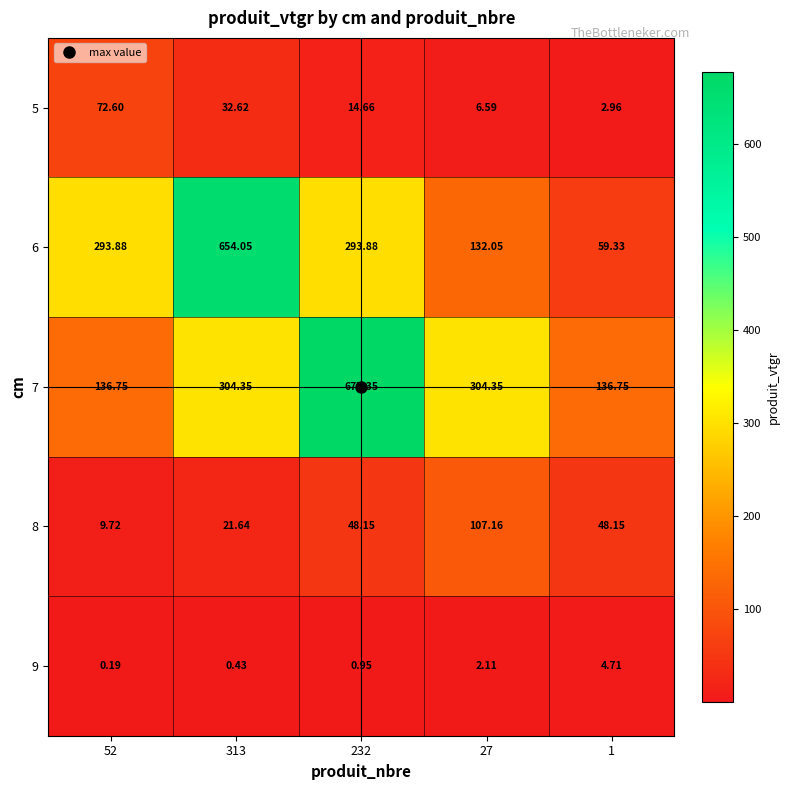

Which series has the largest range (max minus min)?

6